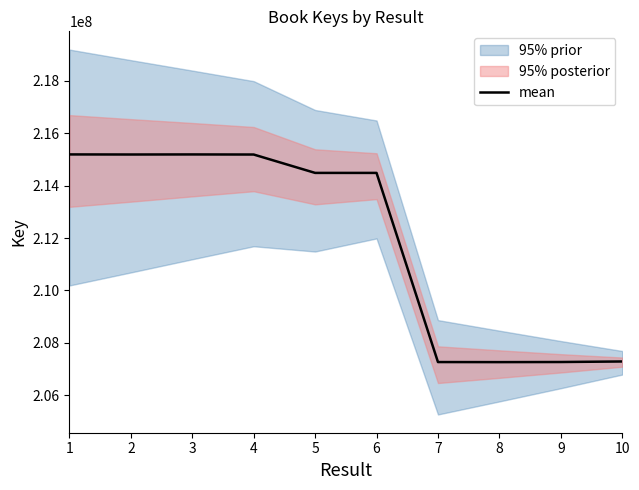

What is the sum of the values at 9 and 6?

421753486